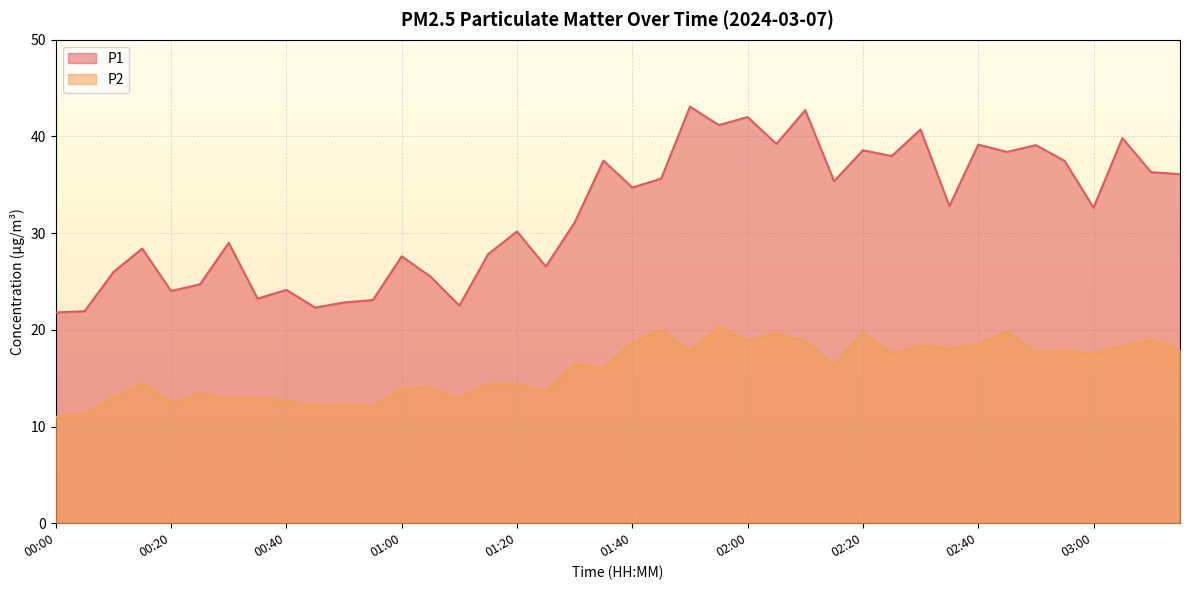

At which category does P2 reach its first local peak?

00:15